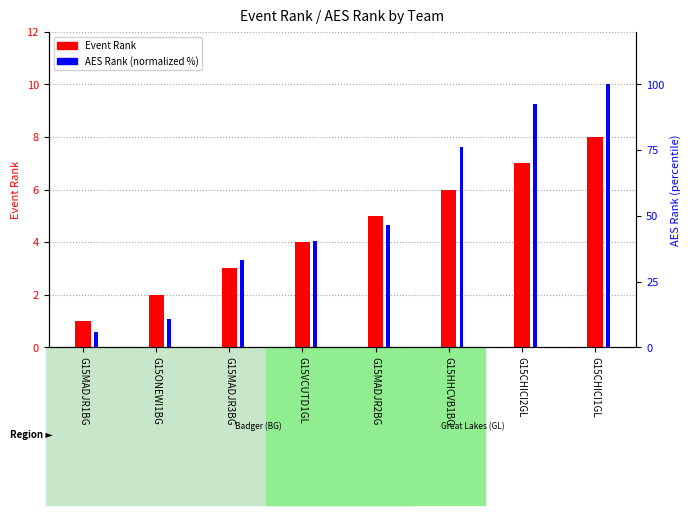

How many bars are there in each group?

2